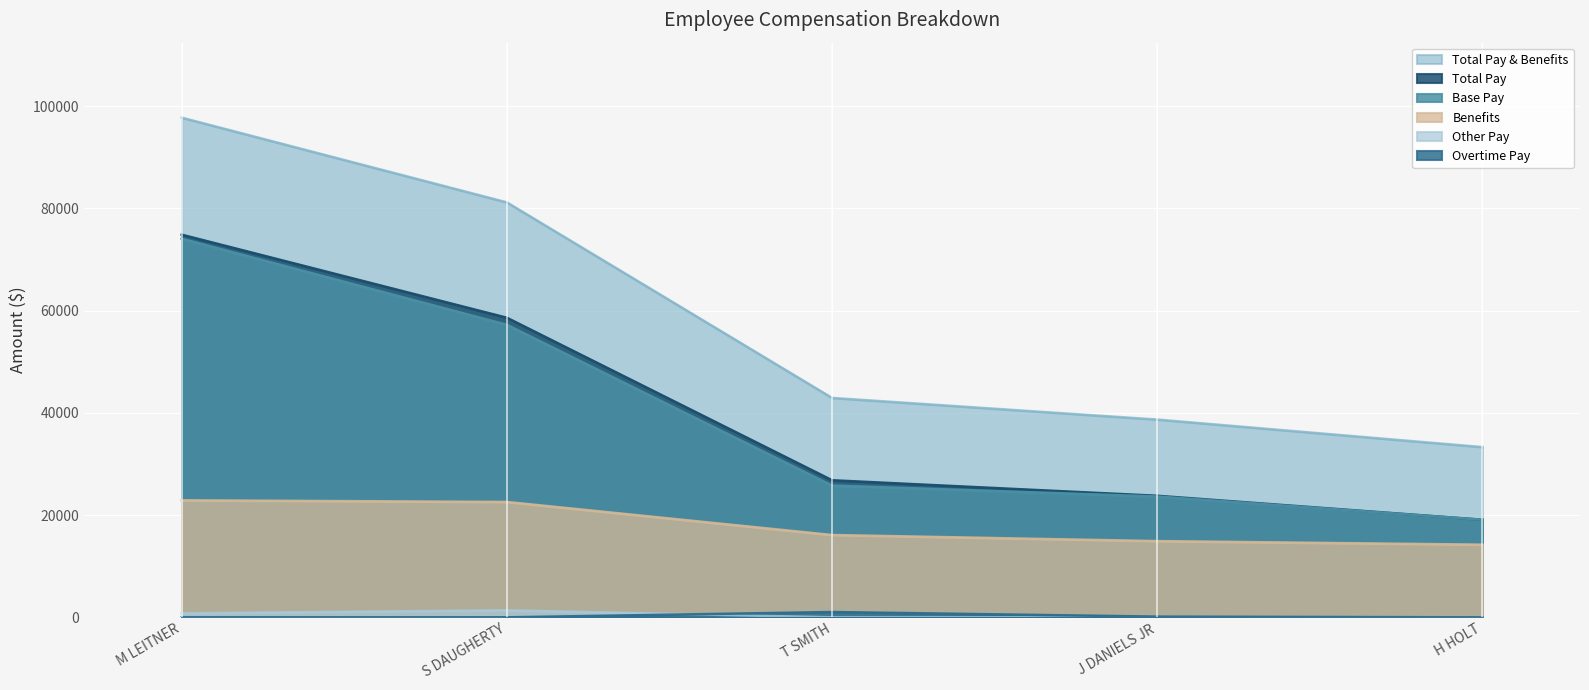

Reading left to right, transcribe all the data shown in this chart.

Base Pay: M LEITNER=74064	S DAUGHERTY=57224	T SMITH=25778	J DANIELS JR=23639	H HOLT=19088
Overtime Pay: M LEITNER=0	S DAUGHERTY=0	T SMITH=1039	J DANIELS JR=140	H HOLT=0
Other Pay: M LEITNER=791	S DAUGHERTY=1382	T SMITH=0	J DANIELS JR=0	H HOLT=0
Benefits: M LEITNER=22895	S DAUGHERTY=22570	T SMITH=16108	J DANIELS JR=14913	H HOLT=14216
Total Pay: M LEITNER=74855	S DAUGHERTY=58606	T SMITH=26817	J DANIELS JR=23779	H HOLT=19088
Total Pay & Benefits: M LEITNER=97750	S DAUGHERTY=81176	T SMITH=42925	J DANIELS JR=38692	H HOLT=33304